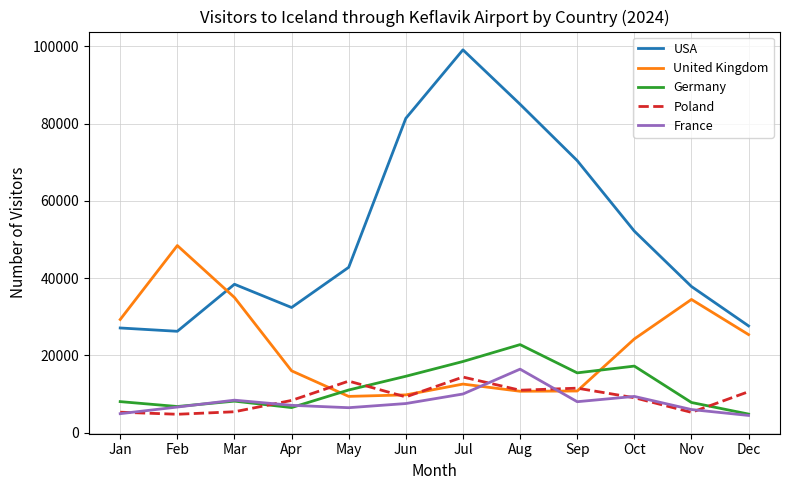

What is the minimum value shown in the chart?

4482